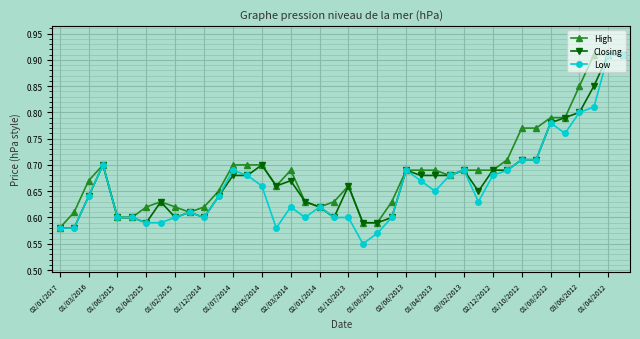

Count the Low values in the range 0 to 1.

40